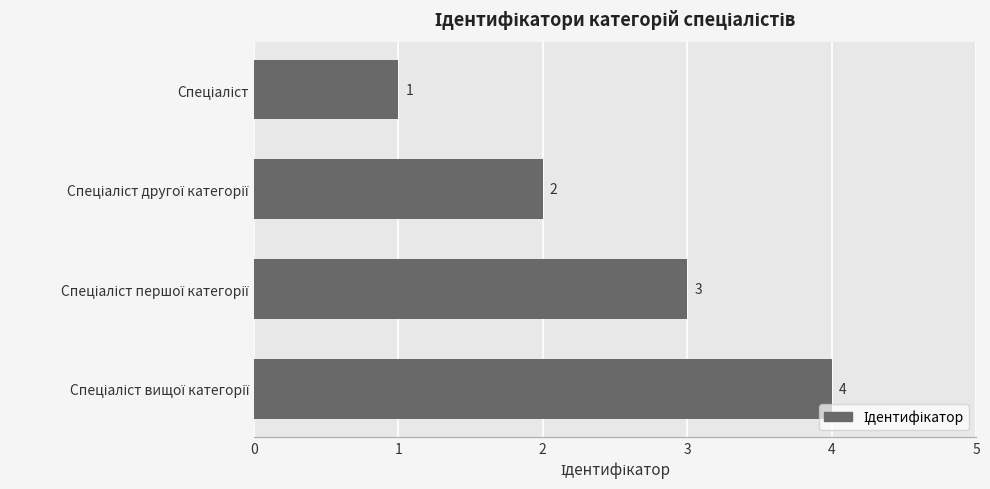

What is the value of the 4th bar from the top?

4